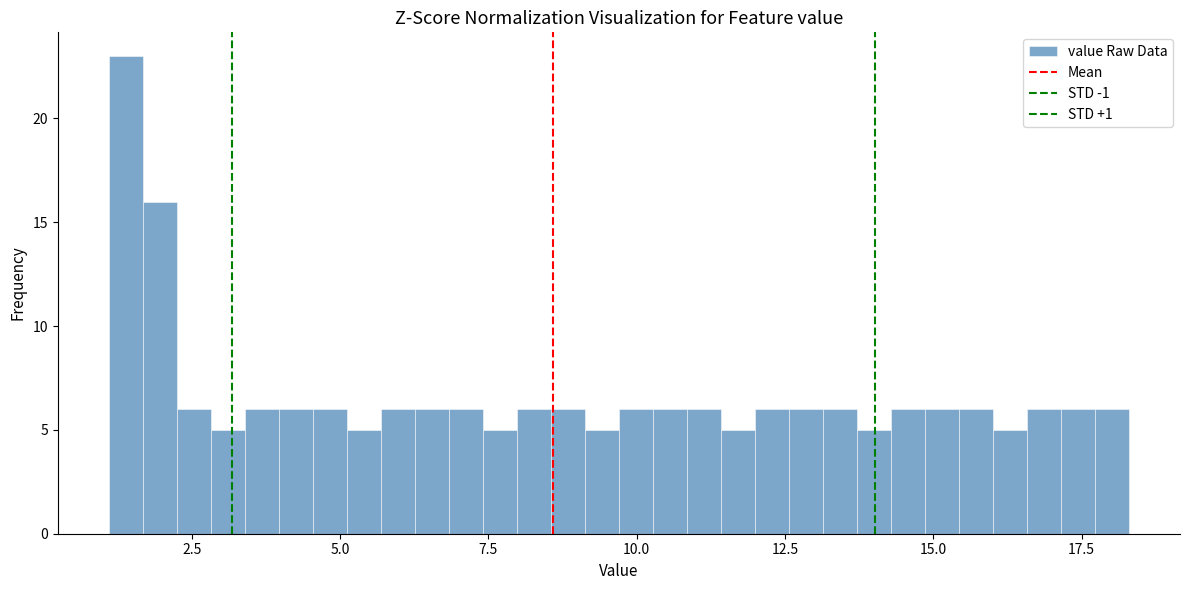

Read against the x-axis, roughly where is the centre of the tallest bar?

1.5